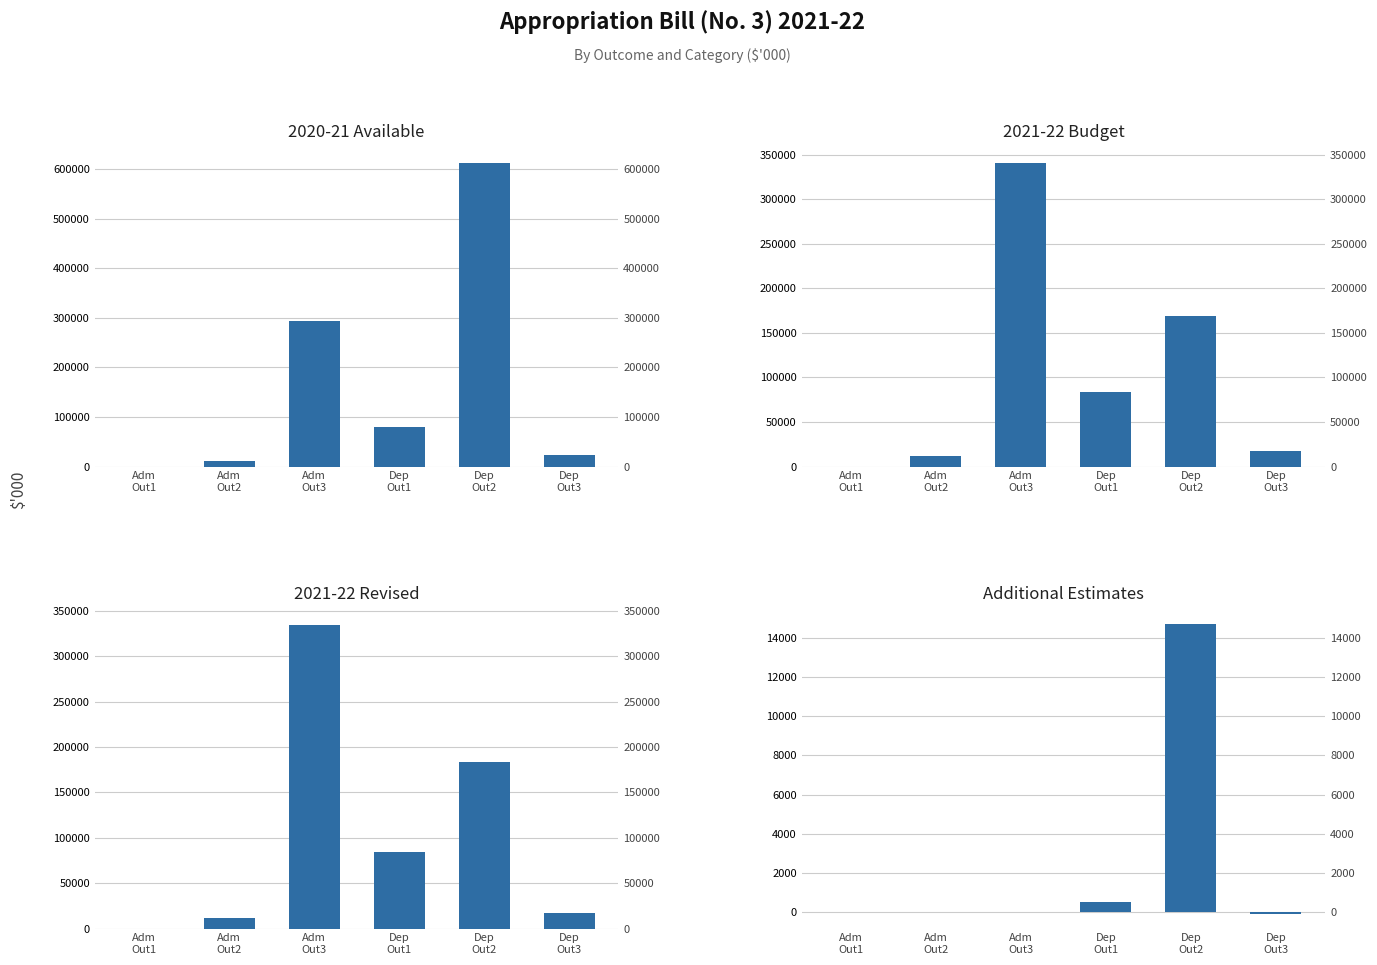

What is the sum of the Additional Estimates values at Dep
Out2 and Dep
Out1?

15214